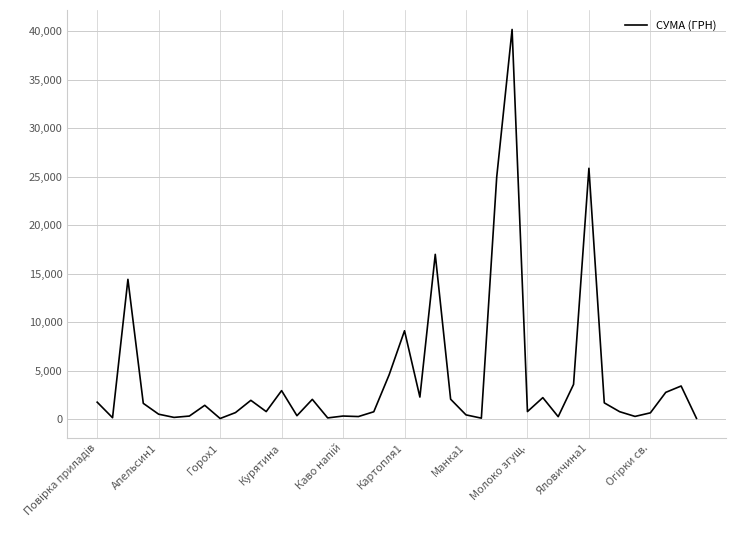

What is the maximum value shown in the chart?

40191.5